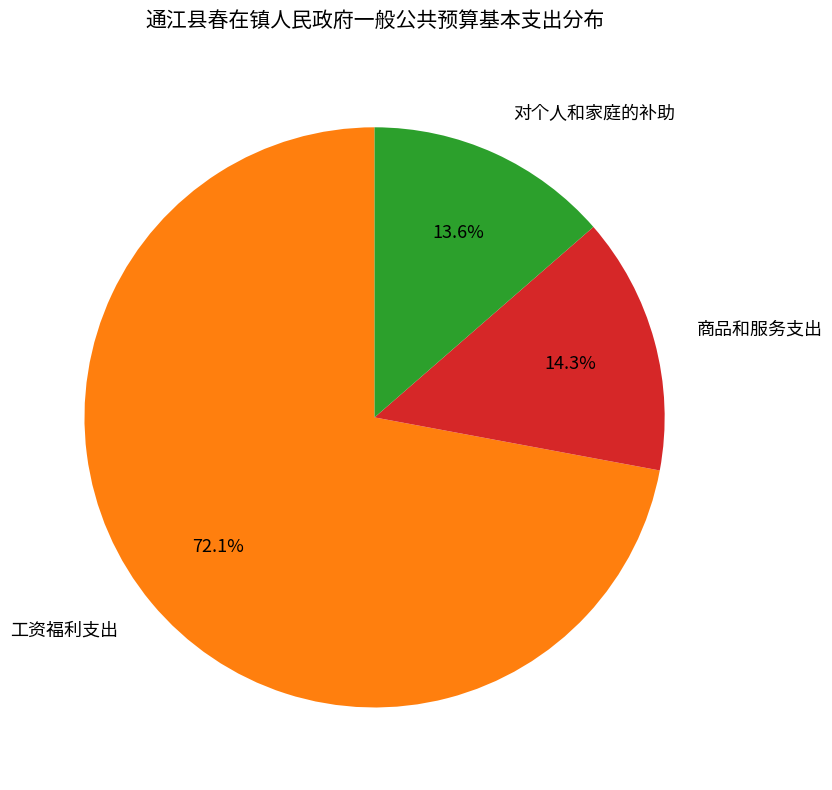

The 对个人和家庭的补助 slice represents 14% of the pie. True or false?

True